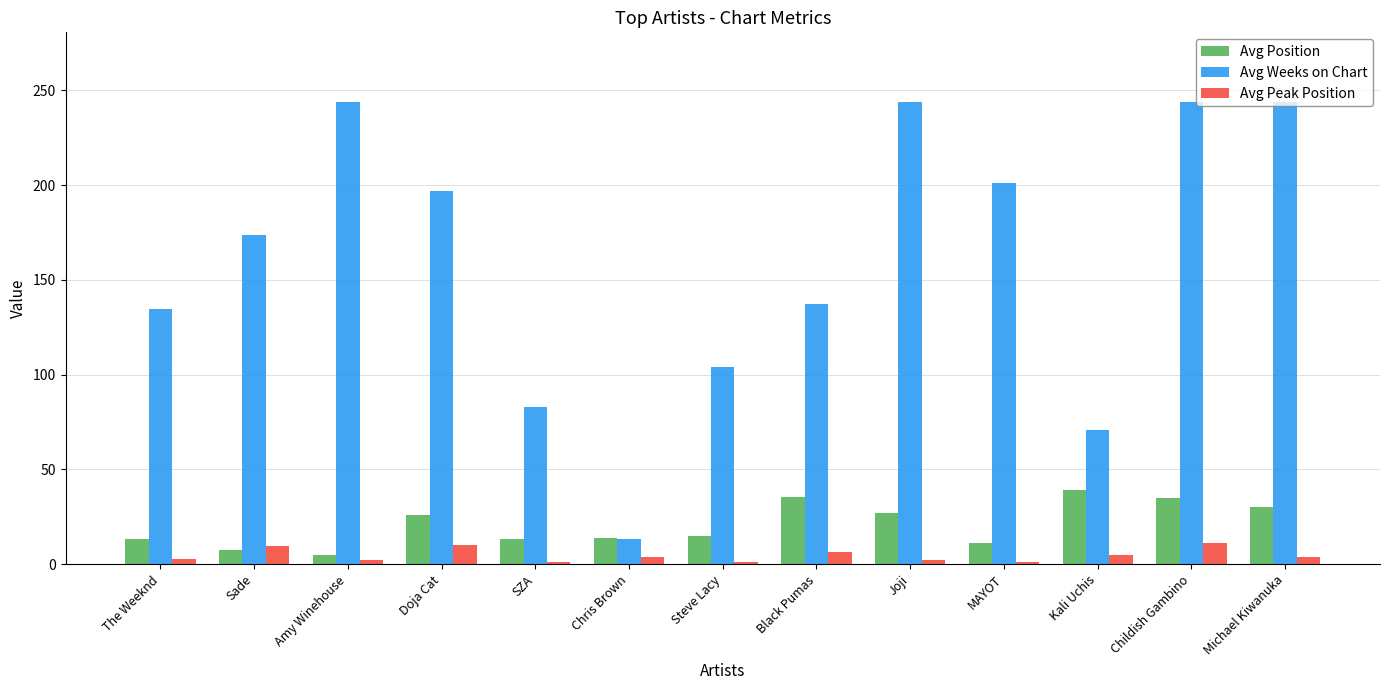

Which series has the largest range (max minus min)?

Avg Weeks on Chart